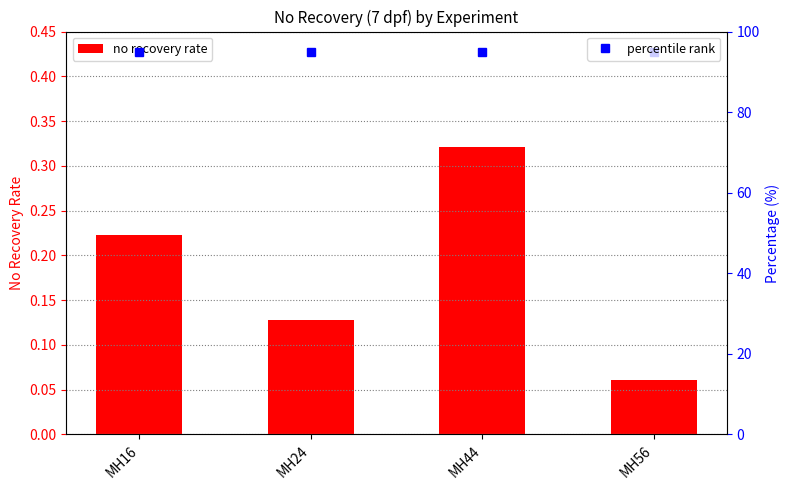

What is the greatest value displayed?

95.0